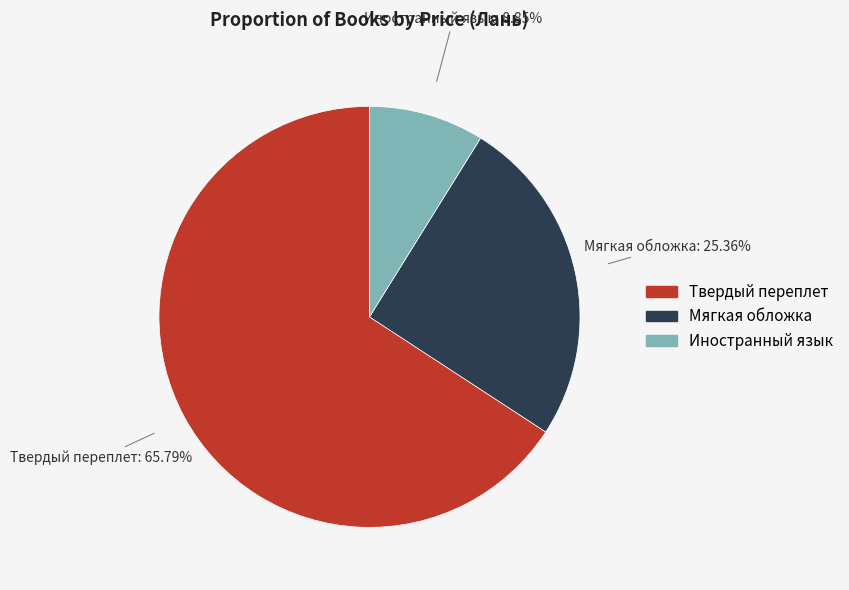

Do Мягкая обложка and Иностранный язык together represent more than half of the pie?

No